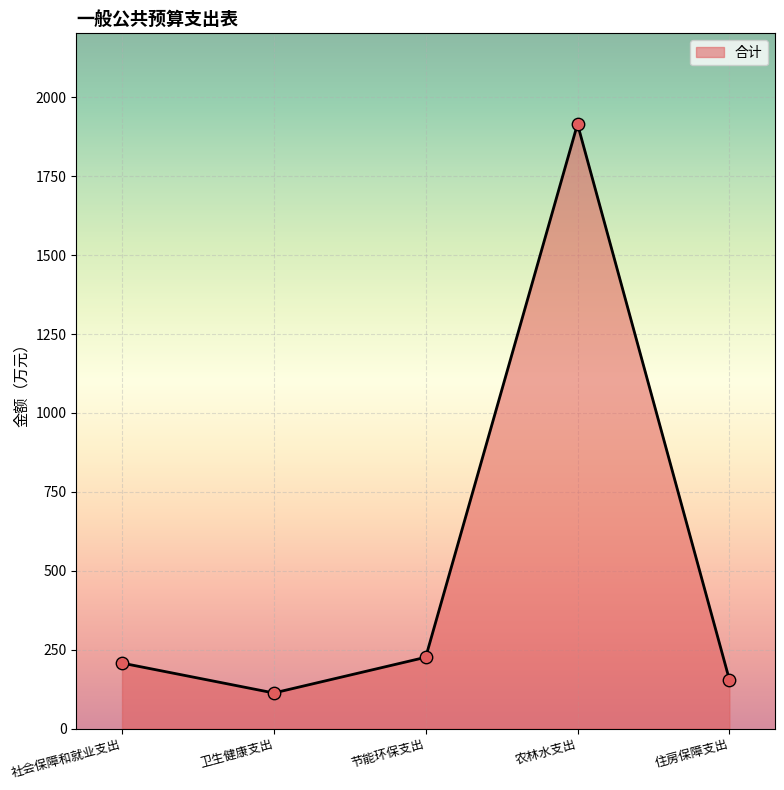

Approximately how many times larger is the value at 农林水支出 compared to 节能环保支出?

8.5